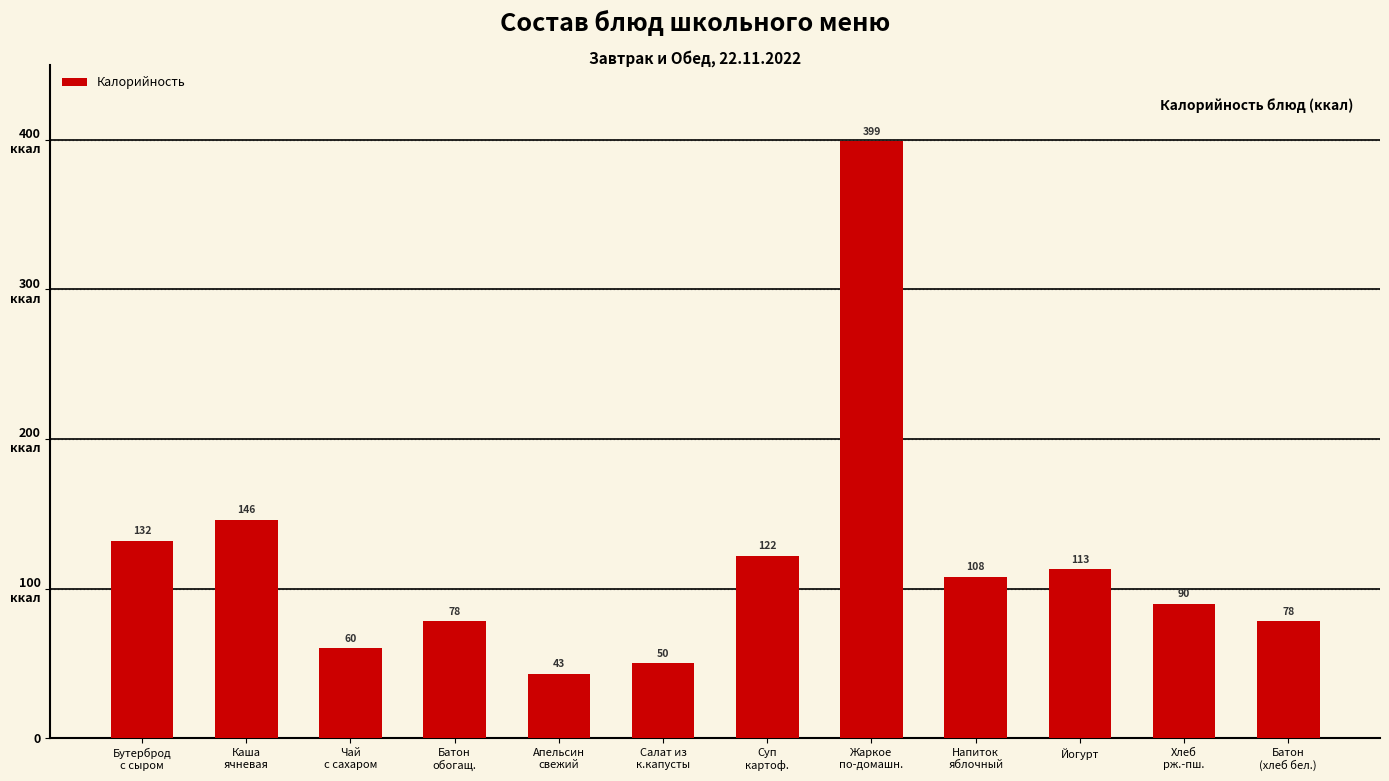

At which label is the value closest to 221?

Каша
ячневая